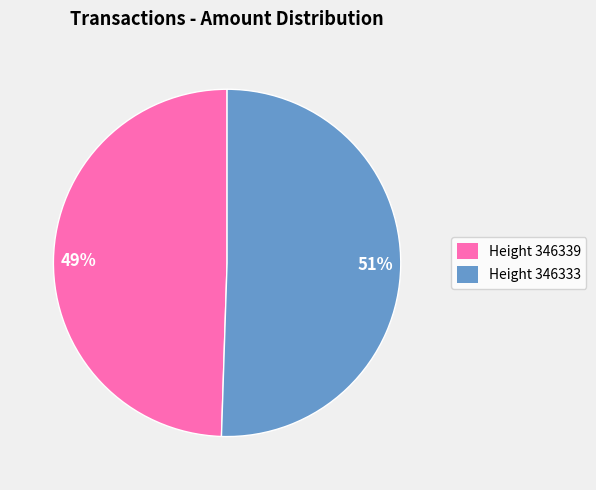

Which slice is the largest?

51%